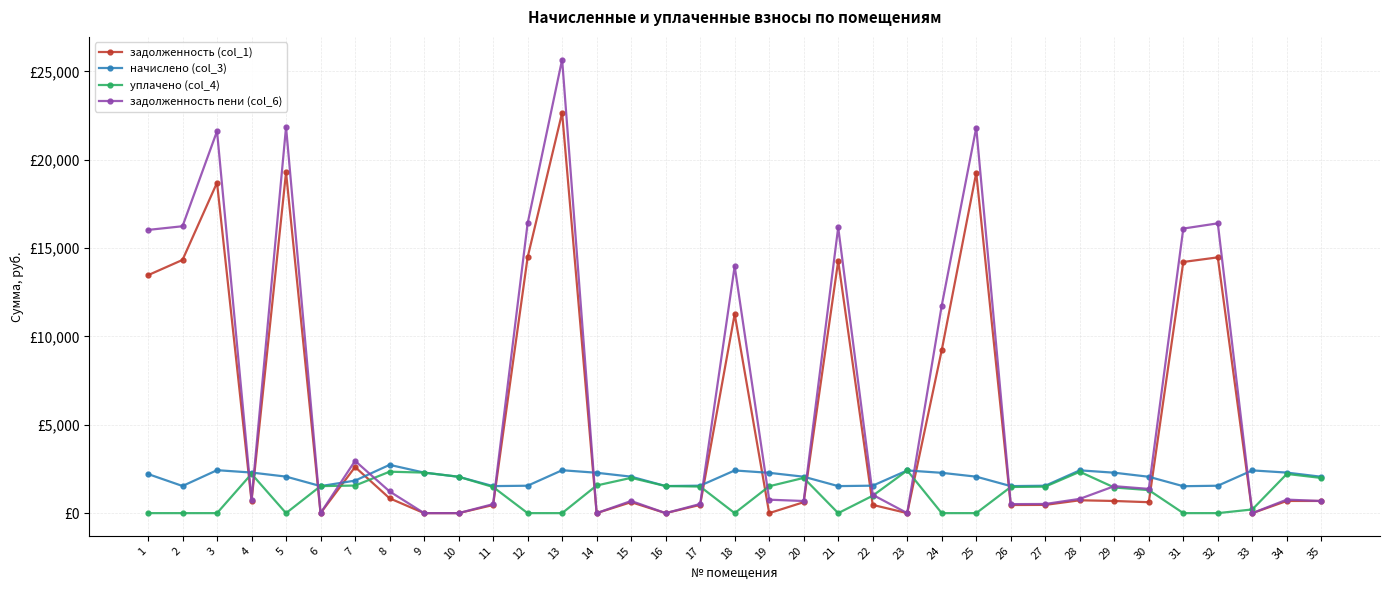

Reading right to left, list all the values displayed in this chart.

задолженность (col_1): 688.9	689.3	0.0	14472.5	14211.4	618.3	687.4	727.6	466.1	459.5	19258.0	9219.8	0.0	467.0	14269.5	619.2	0.0	11265.6	467.0	0.0	620.8	0.0	22651.1	14472.6	459.5	0.0	0.0	839.6	2610.3	0.0	19287.0	690.2	18695.9	14327.5	13462.4
начислено (col_3): 2057.5	2293.7	2418.0	1550.9	1522.9	2057.5	2287.5	2421.1	1550.9	1529.1	2063.7	2281.3	2414.9	1554.0	1529.1	2060.6	2281.3	2414.9	1554.0	1532.2	2063.7	2284.4	2427.4	1550.9	1529.1	2057.5	2293.7	2731.9	1839.9	1529.1	2066.8	2296.8	2430.4	1535.3	2212.9
уплачено (col_4): 1990.0	2218.4	208.4	0.0	0.0	1304.1	1449.9	2341.7	1500.0	1479.0	0.0	0.0	2414.9	985.0	0.0	1993.0	1520.8	0.0	1503.0	1532.2	1996.0	1564.4	0.0	0.0	1479.0	2057.5	2293.7	2344.7	1560.2	1529.1	0.0	2221.4	0.0	0.0	0.0
задолженность пени (col_6): 685.8	764.6	0.0	16397.3	16101.5	1371.7	1525.0	807.0	517.5	509.7	21813.5	11742.5	0.0	1036.0	16167.3	686.9	760.4	13973.4	518.0	0.0	687.9	0.0	25663.7	16393.0	509.7	0.0	0.0	1228.4	2957.4	0.0	21846.3	765.6	21612.3	16233.0	16024.5